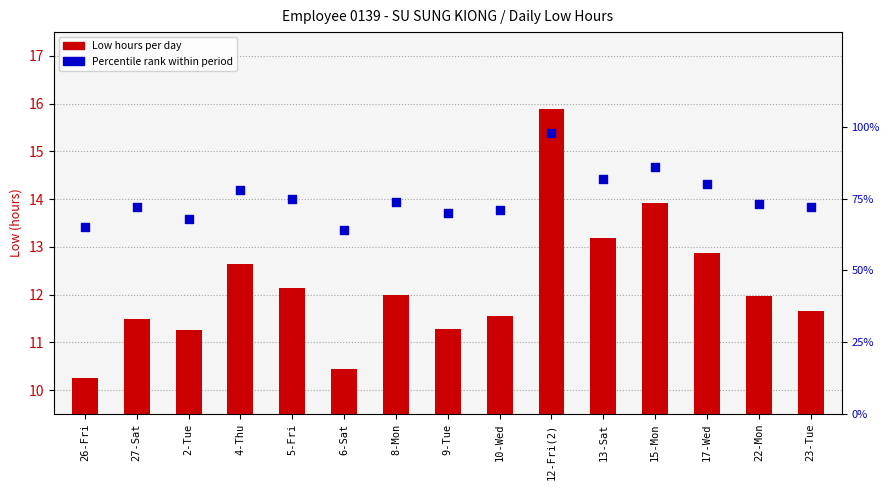

At which category is the sum across all series the highest?

12-Fri(2)